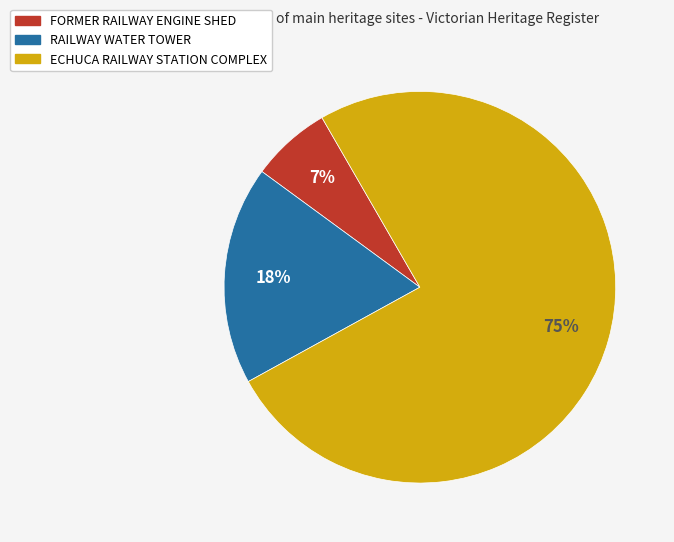

How many slices are in this pie chart?

3